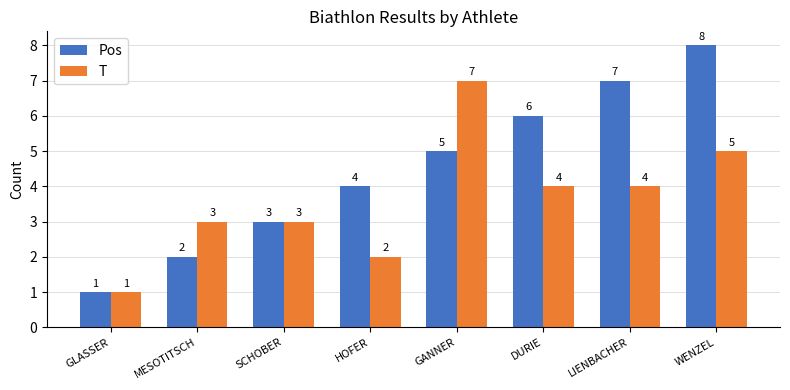

Reading left to right, extract all data points from this chart.

Pos: 1	2	3	4	5	6	7	8
T: 1	3	3	2	7	4	4	5